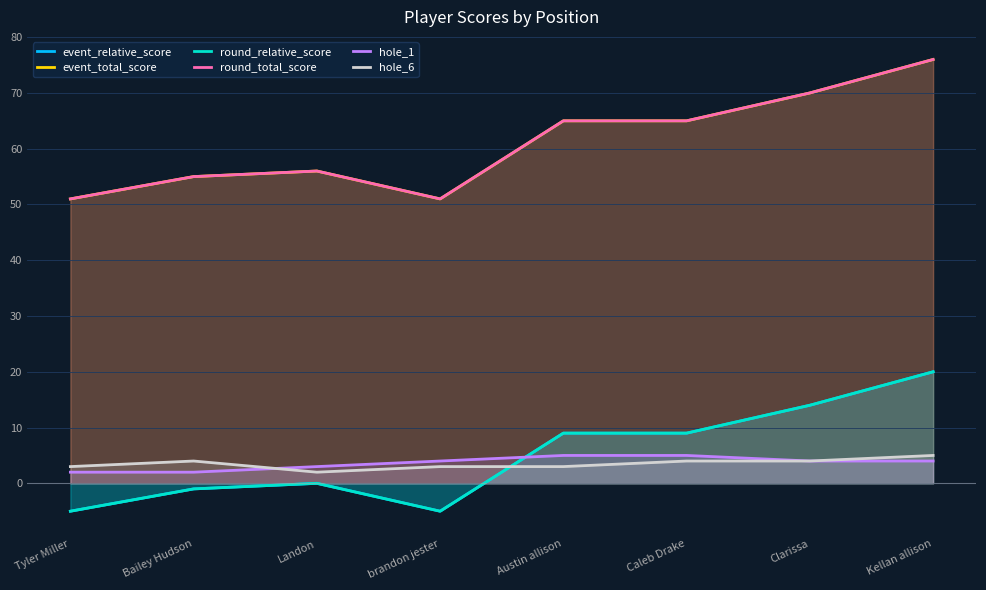

Where do event_relative_score and hole_6 first cross each other?

brandon jester and Austin allison